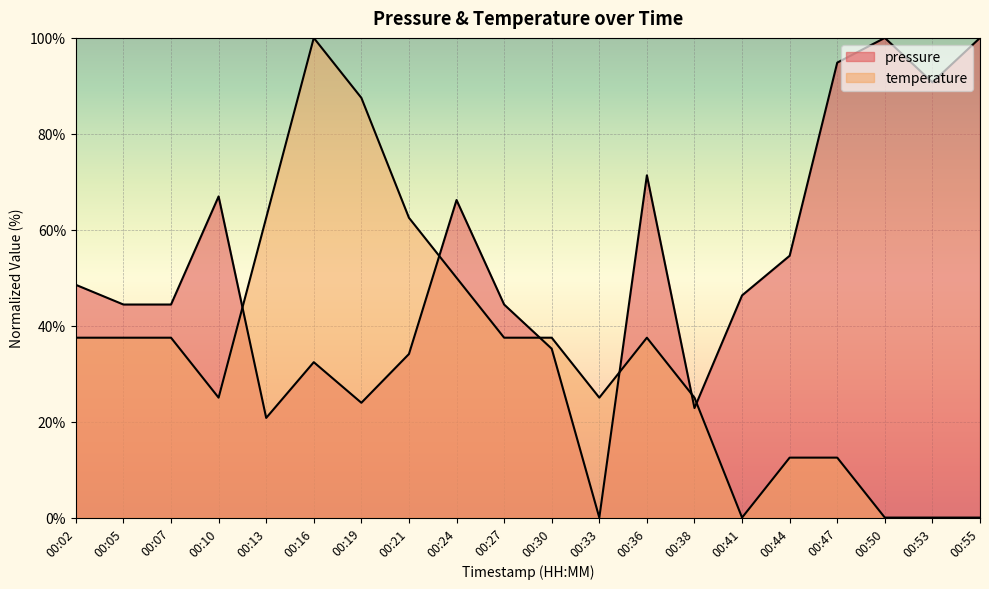

Where is temperature nearest to the value 50?

00:24